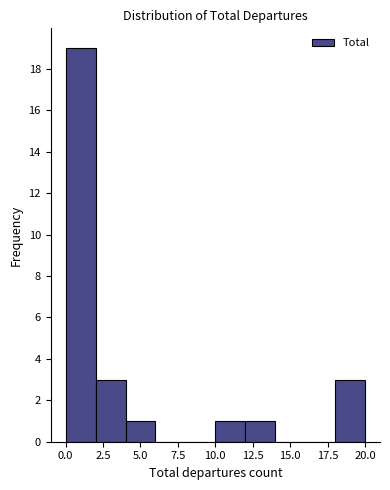

Reading left to right, list every bar in this chart as the range it spans on the x-axis followed by its height. The values are not printed on the chart, so give them approximately, as read against the axis.

0 to 2: 19
2 to 4: 3
4 to 6: 1
6 to 8: 0
8 to 10: 0
10 to 12: 1
12 to 14: 1
14 to 16: 0
16 to 18: 0
18 to 20: 3